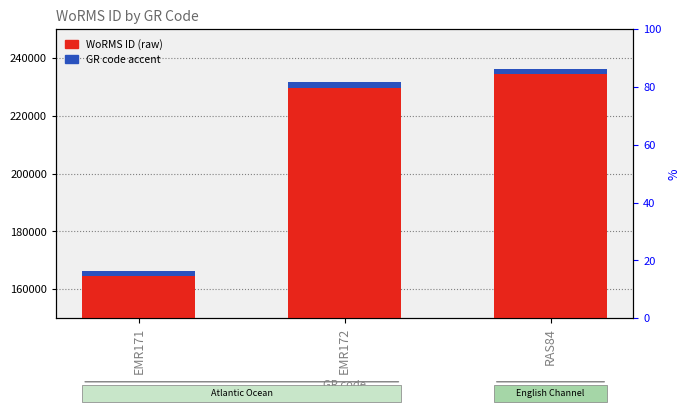

What is the value of the GR code accent bar at the 2nd from the left?

2000